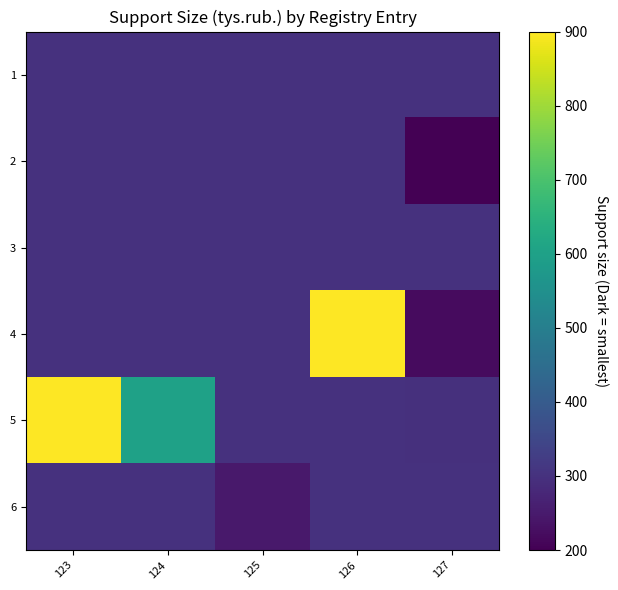

Reading left to right, extract all data points from this chart.

1: 123=300.0	124=300.0	125=300.0	126=300.0	127=300.0
2: 123=300.0	124=300.0	125=300.0	126=300.0	127=200.0
3: 123=300.0	124=300.0	125=300.0	126=300.0	127=300.0
4: 123=300.0	124=300.0	125=300.0	126=900.0	127=220.0
5: 123=900.0	124=600.0	125=300.0	126=300.0	127=297.0
6: 123=300.0	124=300.0	125=249.1	126=300.0	127=300.0